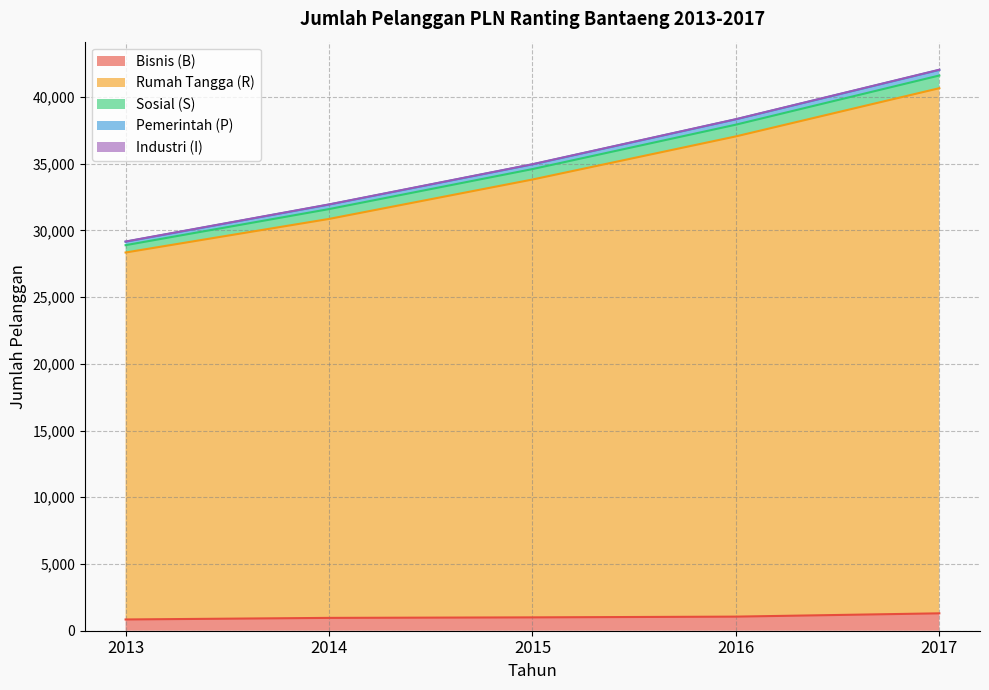

True or false: Industri (I) and Pemerintah (P) intersect in this chart.

False